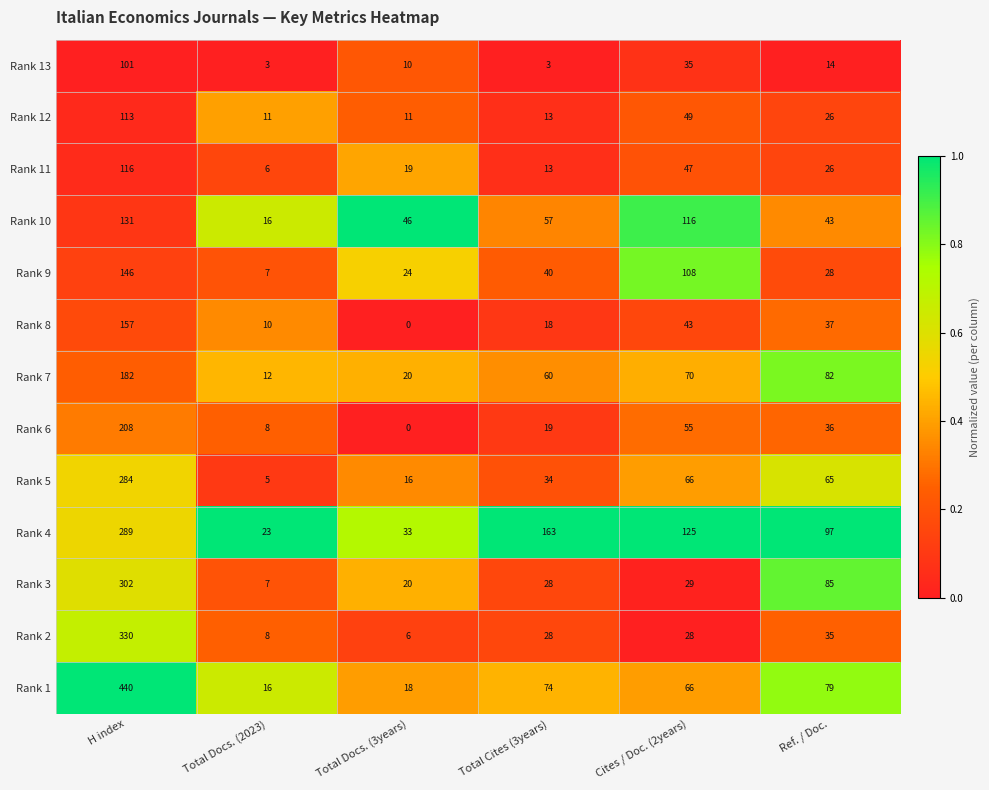

Is it true that Rank 13 equals 101 at H index?

True